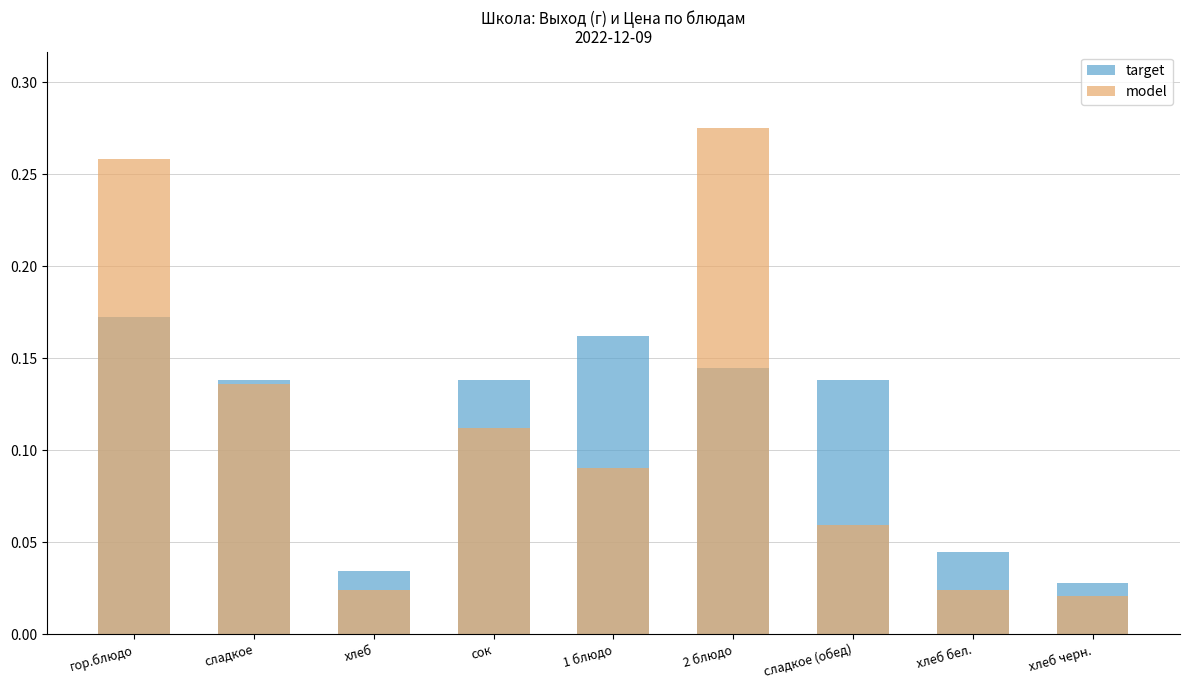

Does the chart contain any negative values?

No